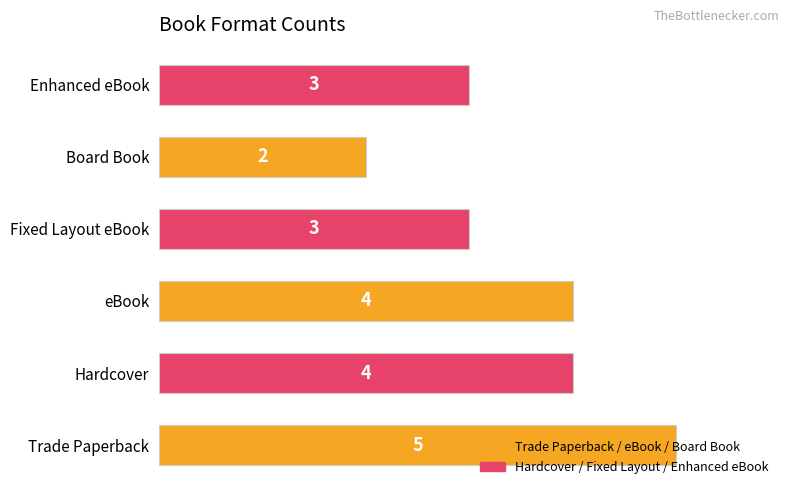

What is the sum of the values at Hardcover and Enhanced eBook?

7